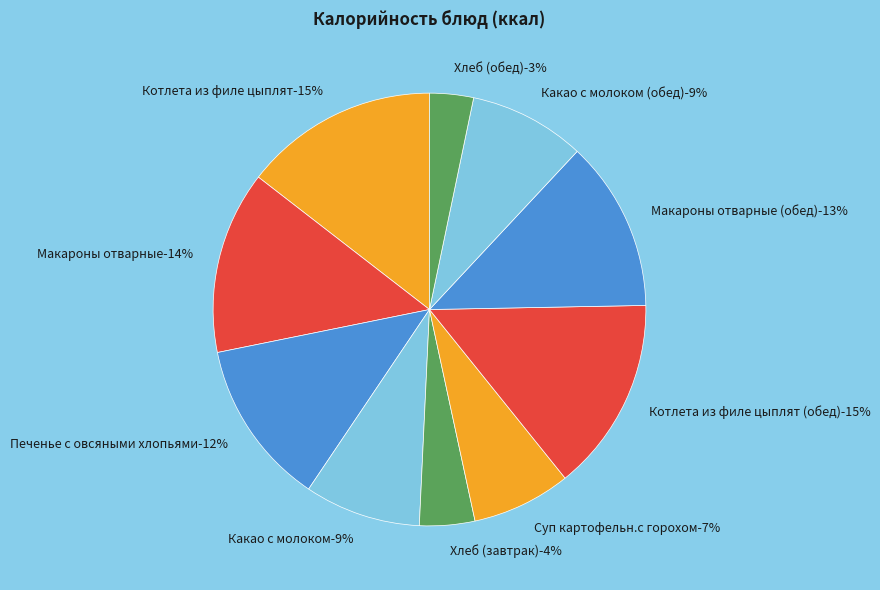

Does Котлета из филе цыплят (обед) represent more than half of the total?

No